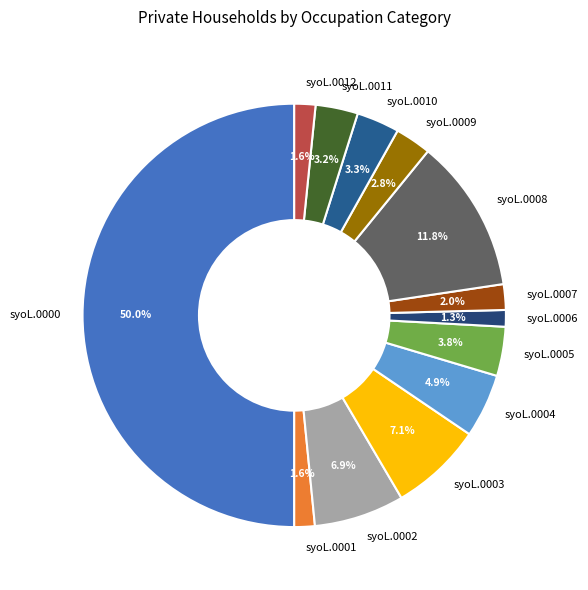

To the nearest percent, what is the difference between the syoL.0012 and syoL.0009 slice percentages?

1%